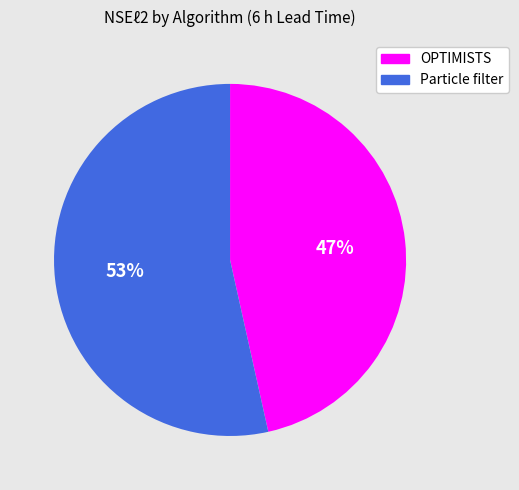

To the nearest percent, what is the average slice percentage?

50%